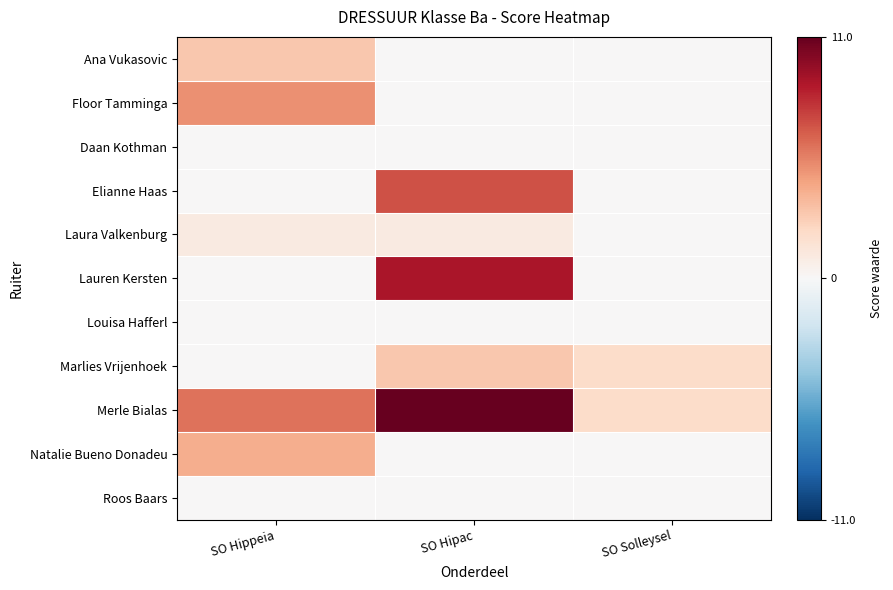

Reading left to right, transcribe all the data shown in this chart.

Ana Vukasovic: SO Hippeia=3	SO Hipac=0	SO Solleysel=0
Floor Tamminga: SO Hippeia=5	SO Hipac=0	SO Solleysel=0
Daan Kothman: SO Hippeia=0	SO Hipac=0	SO Solleysel=0
Elianne Haas: SO Hippeia=0	SO Hipac=7	SO Solleysel=0
Laura Valkenburg: SO Hippeia=1	SO Hipac=1	SO Solleysel=0
Lauren Kersten: SO Hippeia=0	SO Hipac=9	SO Solleysel=0
Louisa Hafferl: SO Hippeia=0	SO Hipac=0	SO Solleysel=0
Marlies Vrijenhoek: SO Hippeia=0	SO Hipac=3	SO Solleysel=2
Merle Bialas: SO Hippeia=6	SO Hipac=11	SO Solleysel=2
Natalie Bueno Donadeu: SO Hippeia=4	SO Hipac=0	SO Solleysel=0
Roos Baars: SO Hippeia=0	SO Hipac=0	SO Solleysel=0